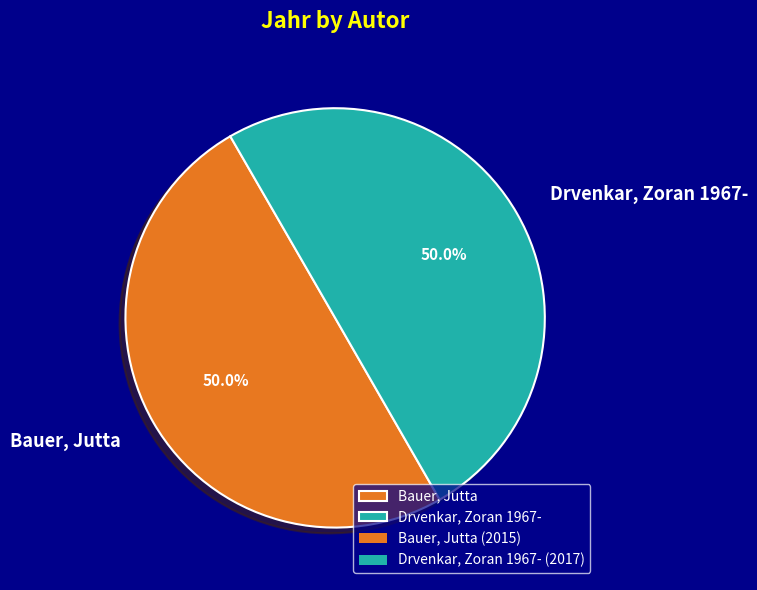

To the nearest percent, what portion does Bauer, Jutta represent?

50%